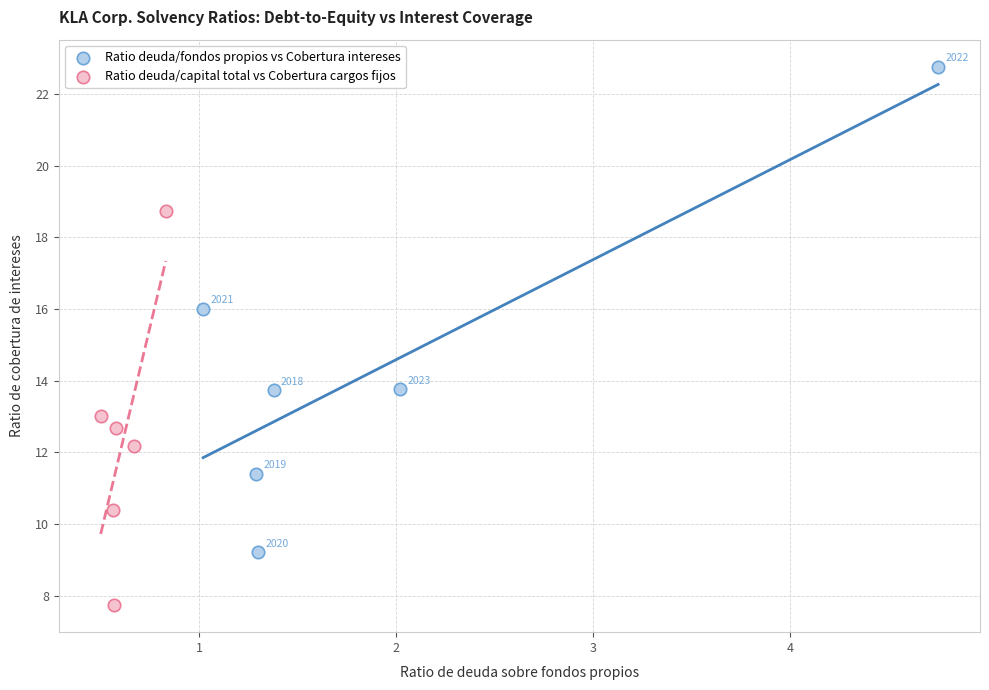

What are all the series names shown in the legend?

Ratio deuda/fondos propios vs Cobertura intereses, Ratio deuda/capital total vs Cobertura cargos fijos